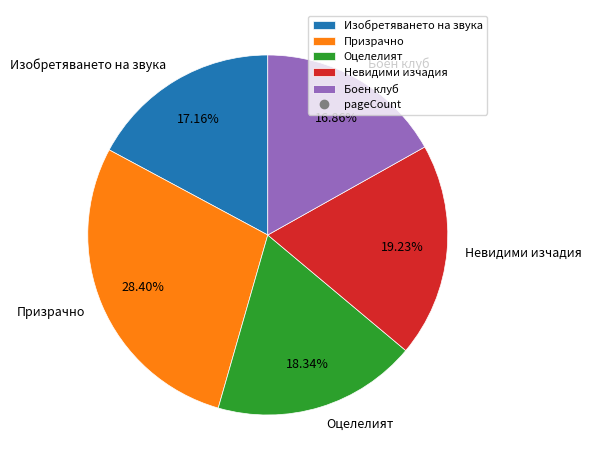

Does any single category account for the majority?

No